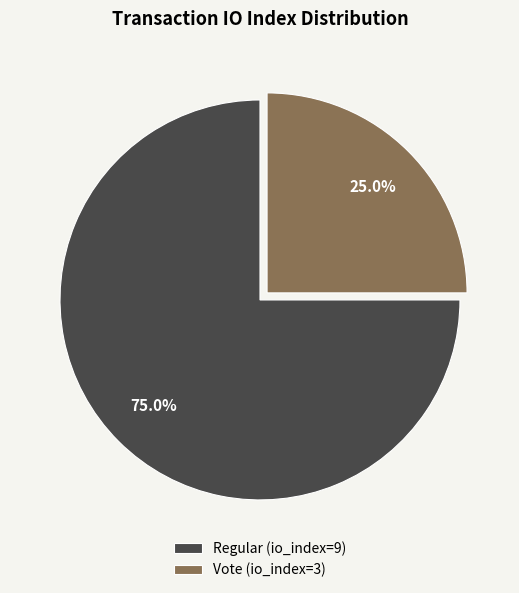

Which slice is the smallest?

Vote